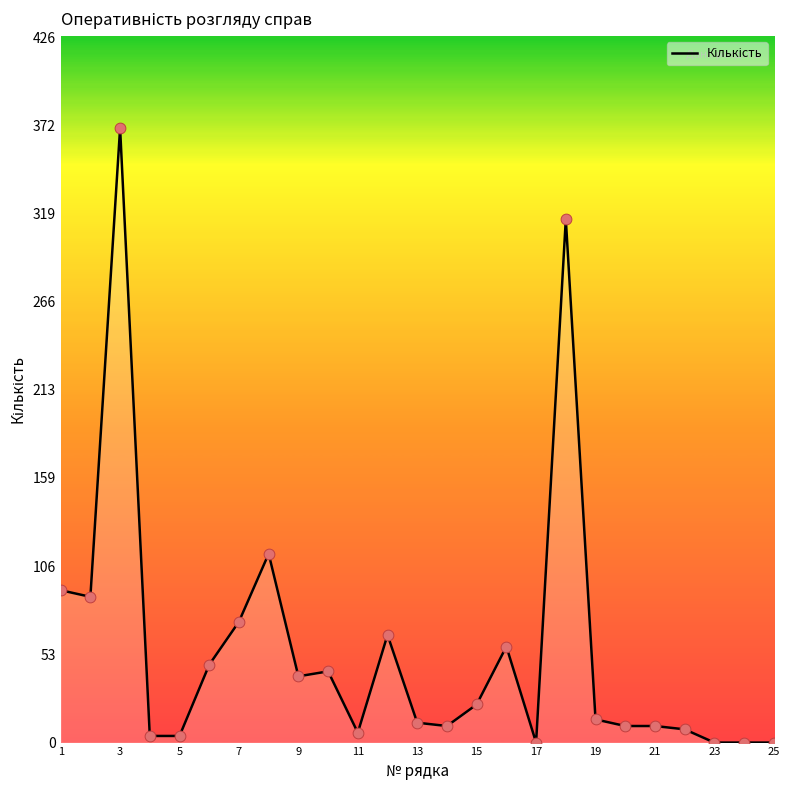

What is the greatest value displayed?

371